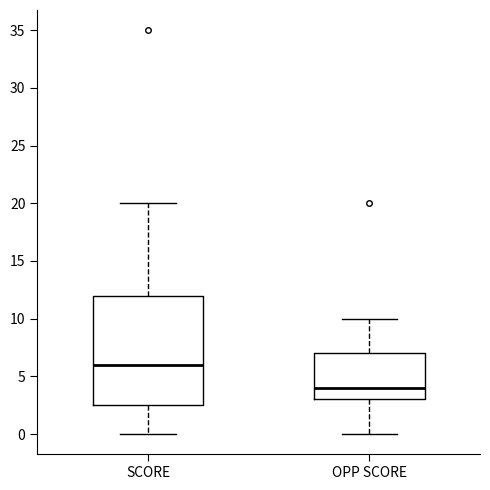

Comparing the boxes themselves (not the whiskers), which one is the tallest?

SCORE